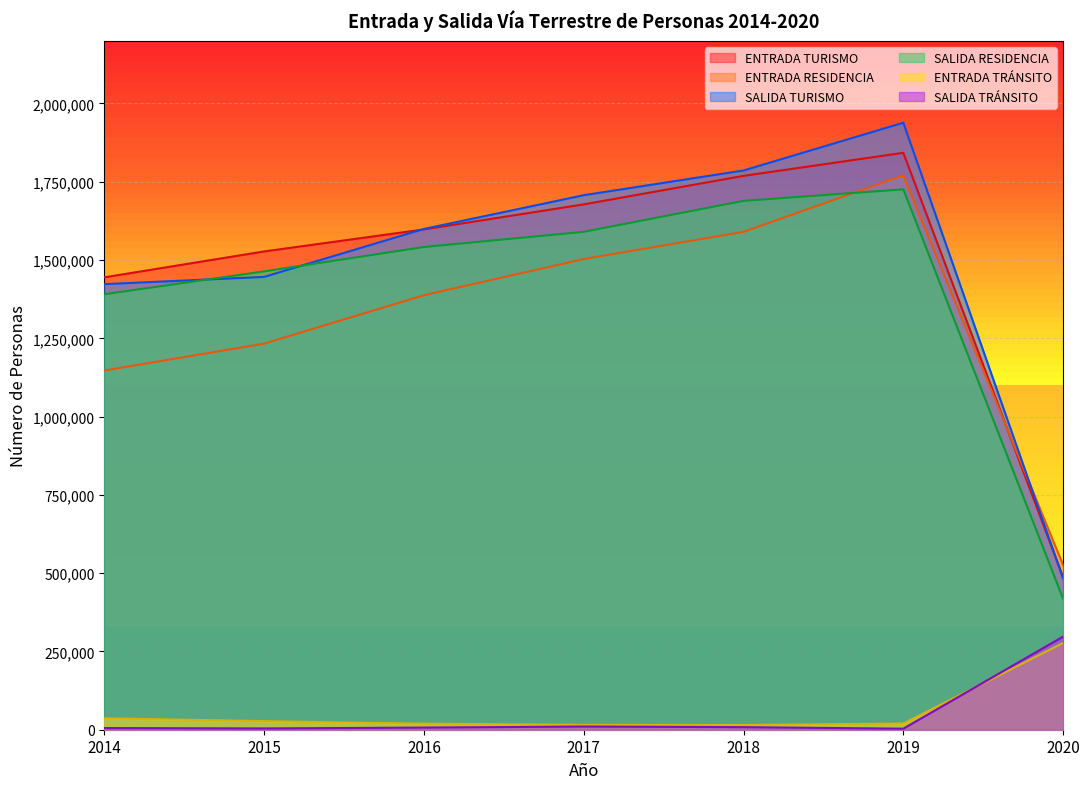

Count the number of categories in the chart.

7